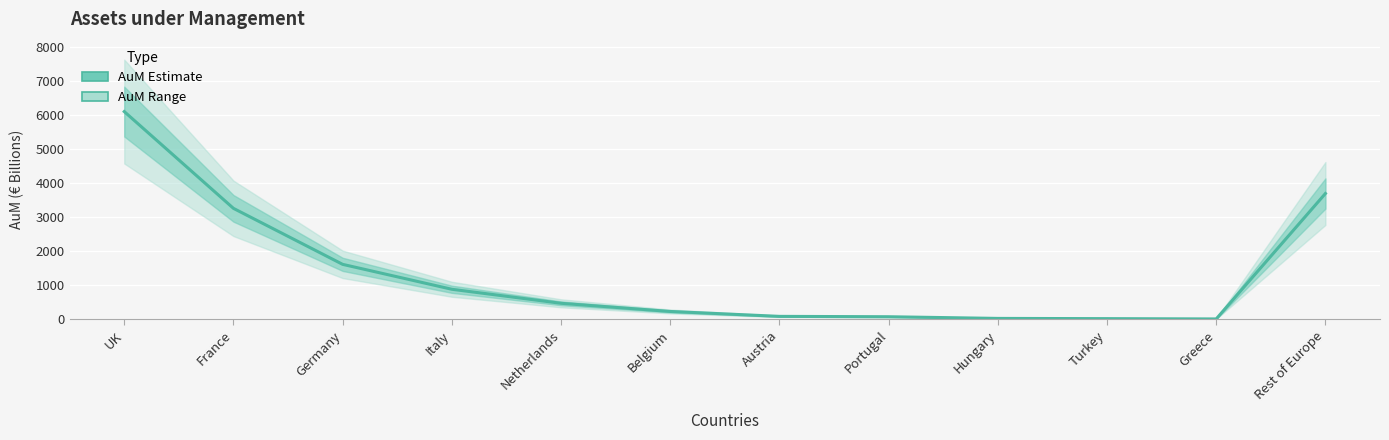

At which category does the chart reach its peak across all series?

UK